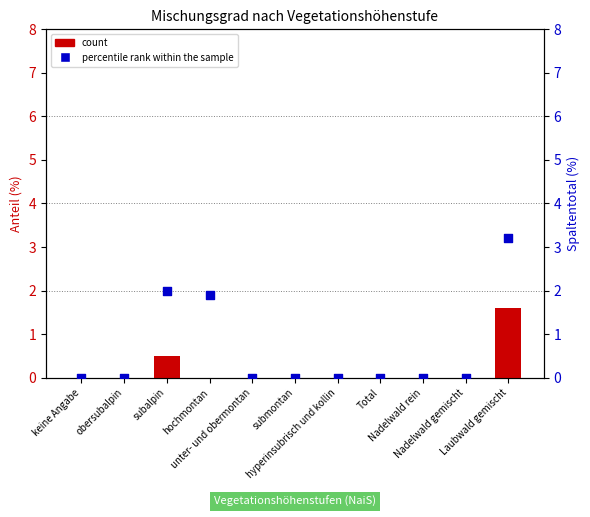

Which series has the widest spread of Y values?

percentile rank within the sample